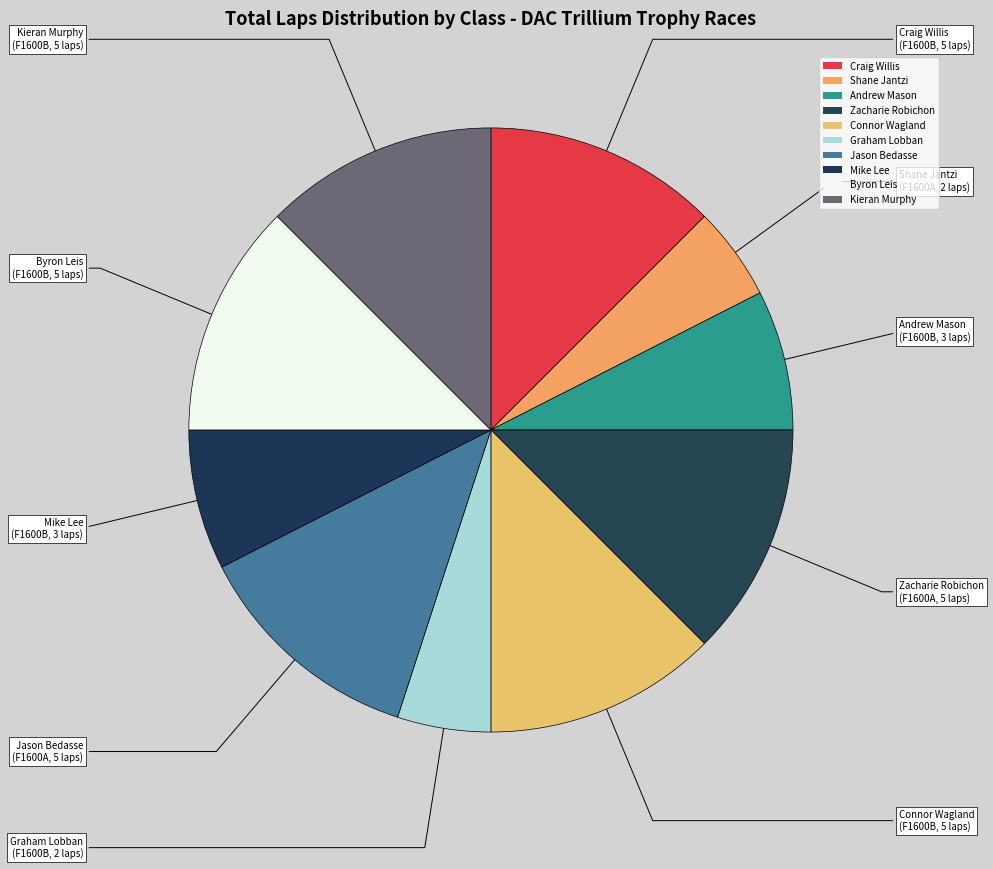

How many segments does this pie chart have?

10